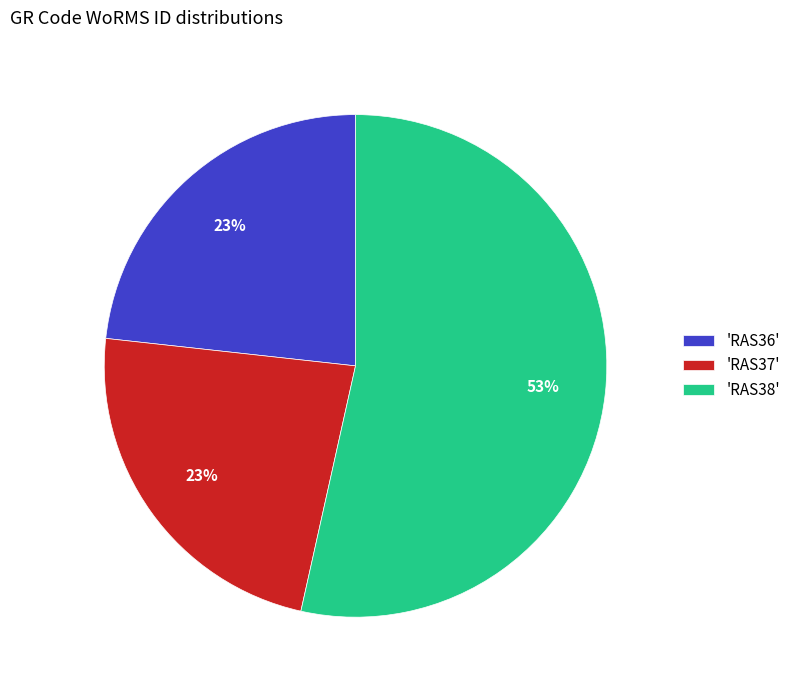

True or false: 'RAS36' accounts for 36% of the total.

False